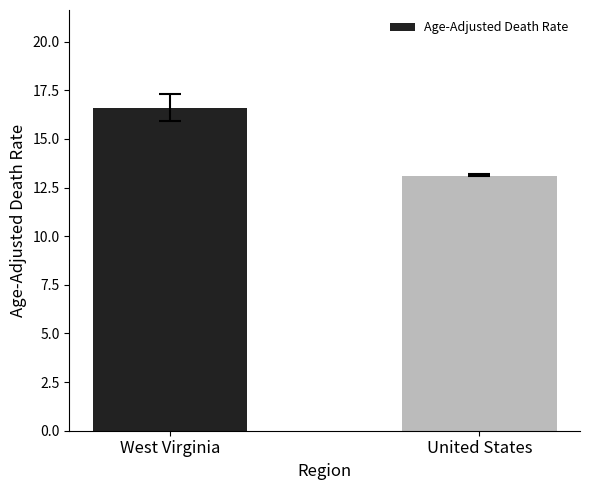

Rank the categories by value from lowest to highest.

United States, West Virginia